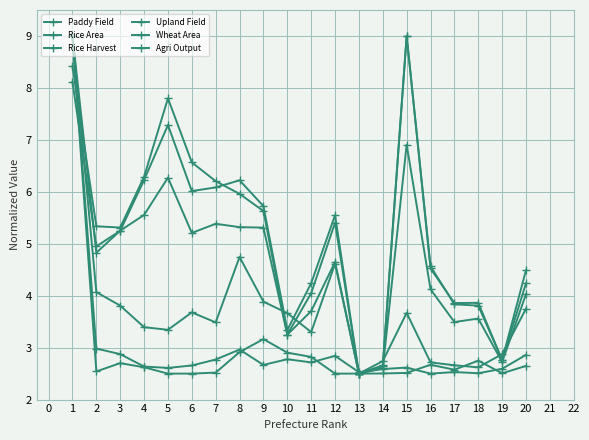

Rank the series by their maximum value, from lowest to highest.

Paddy Field, Rice Area, Rice Harvest, Upland Field, Wheat Area, Agri Output